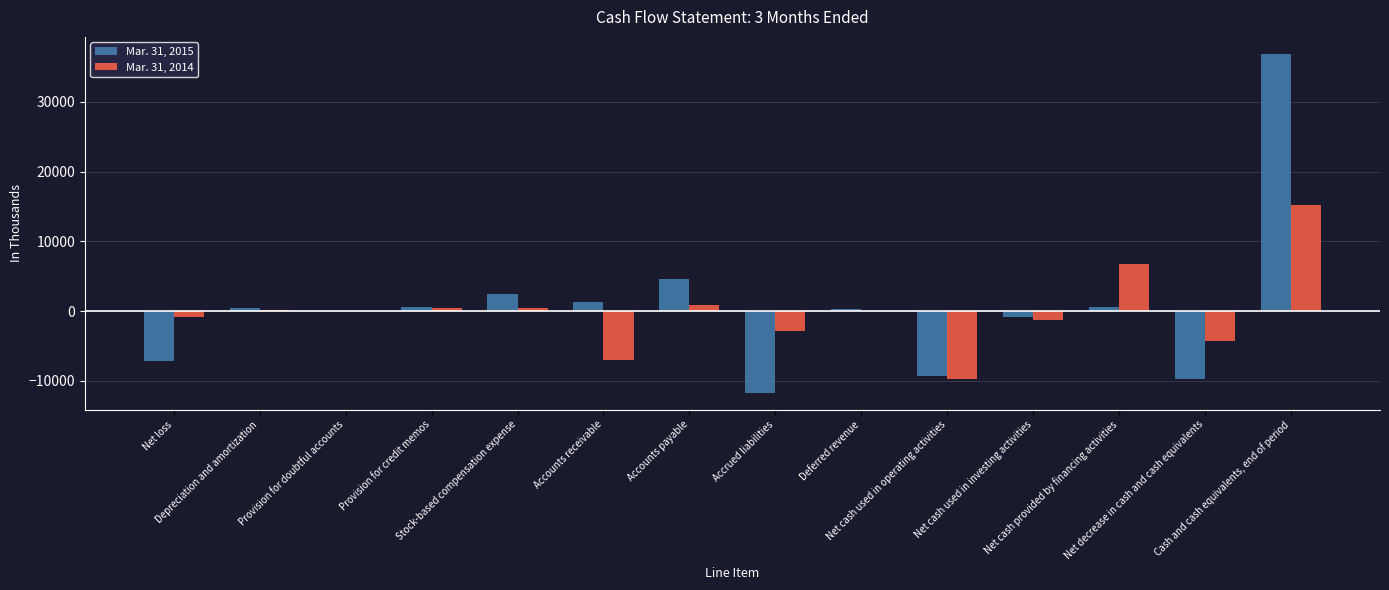

At which label does Mar. 31, 2015 reach its peak?

Cash and cash equivalents, end of period